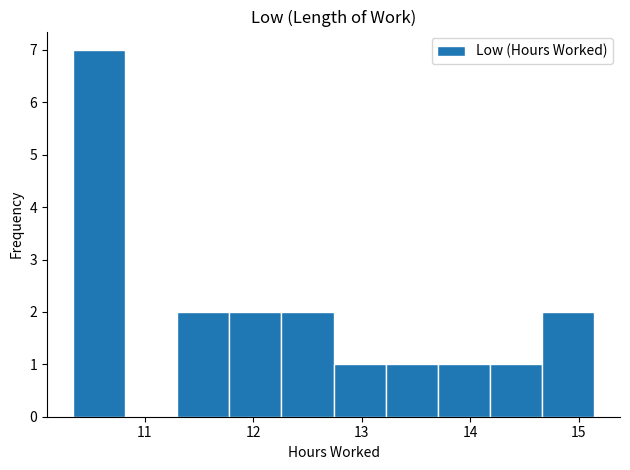

Reading left to right, list every bar in this chart as the range it spans on the x-axis followed by its height. Neither the bar edges nor the heights are printed on the chart, so give them approximately, as read against the axes.

10.34 to 10.82: 7
10.82 to 11.30: 0
11.30 to 11.78: 2
11.78 to 12.26: 2
12.26 to 12.74: 2
12.74 to 13.22: 1
13.22 to 13.70: 1
13.70 to 14.18: 1
14.18 to 14.66: 1
14.66 to 15.14: 2